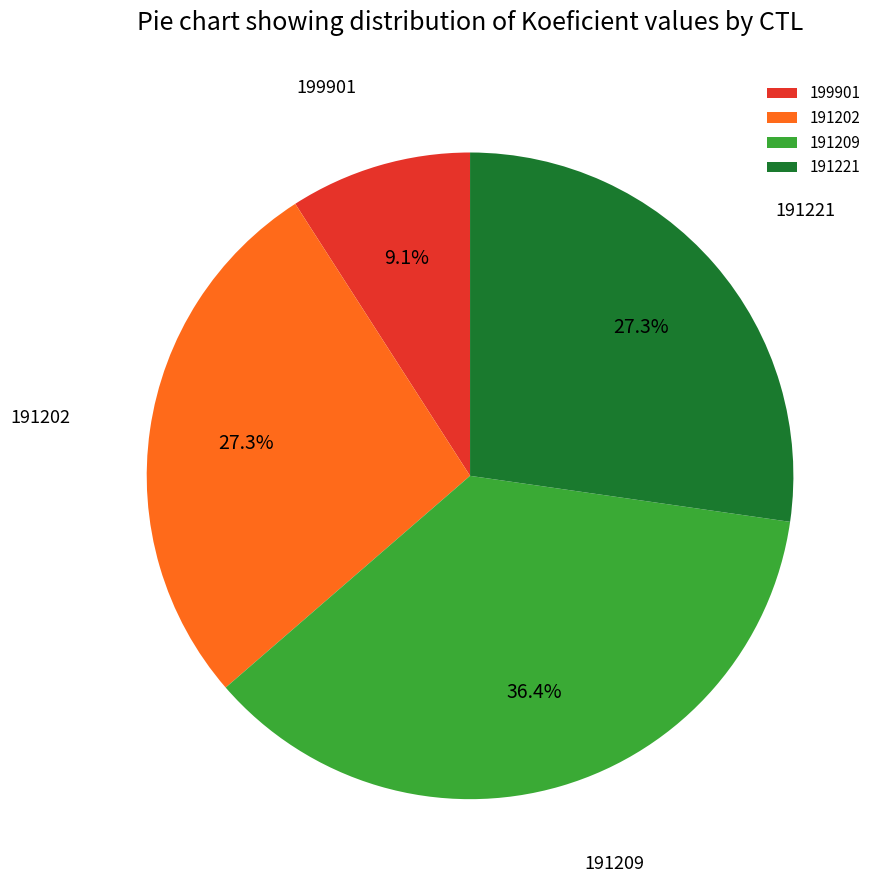

Which category has the smallest portion of the pie?

199901